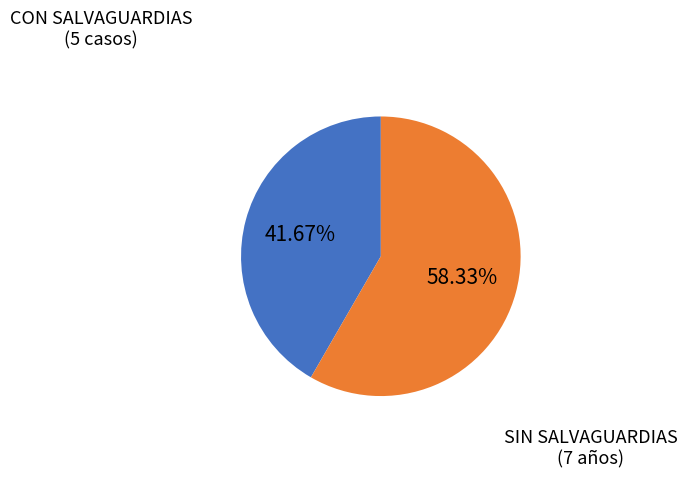

Is there a majority slice in this chart?

Yes